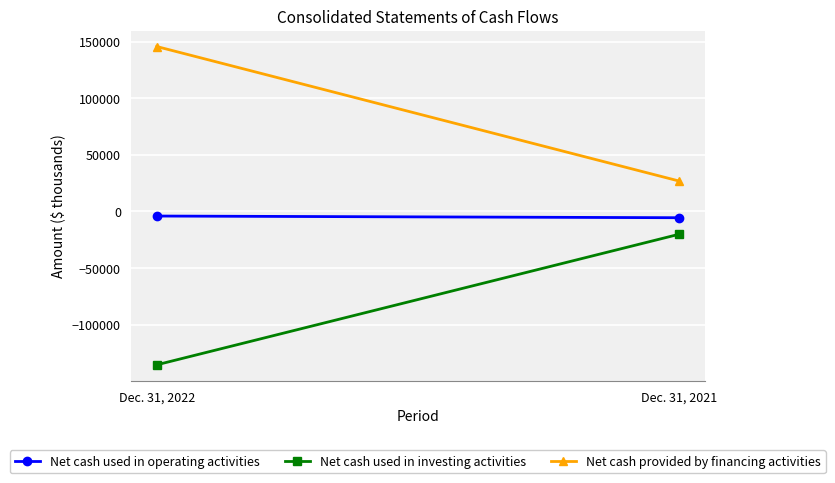

Rank the categories by Net cash used in investing activities value from highest to lowest.

Dec. 31, 2021, Dec. 31, 2022